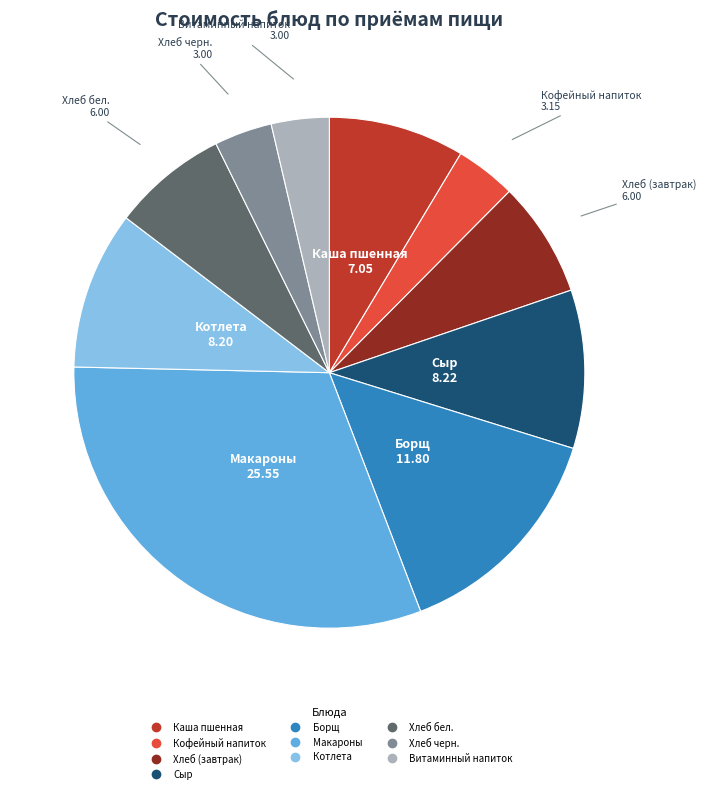

Does any single category account for the majority?

No